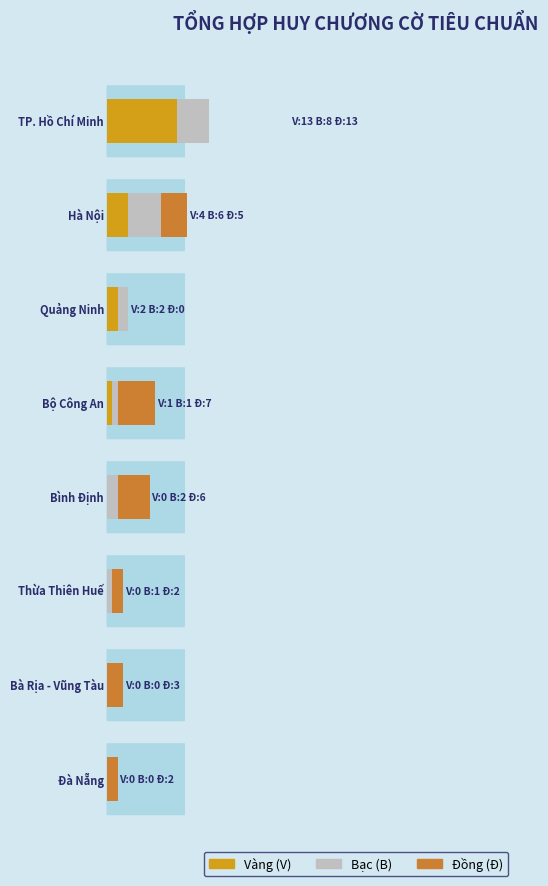

What is the total value across all series at Thừa Thiên Huế?

3